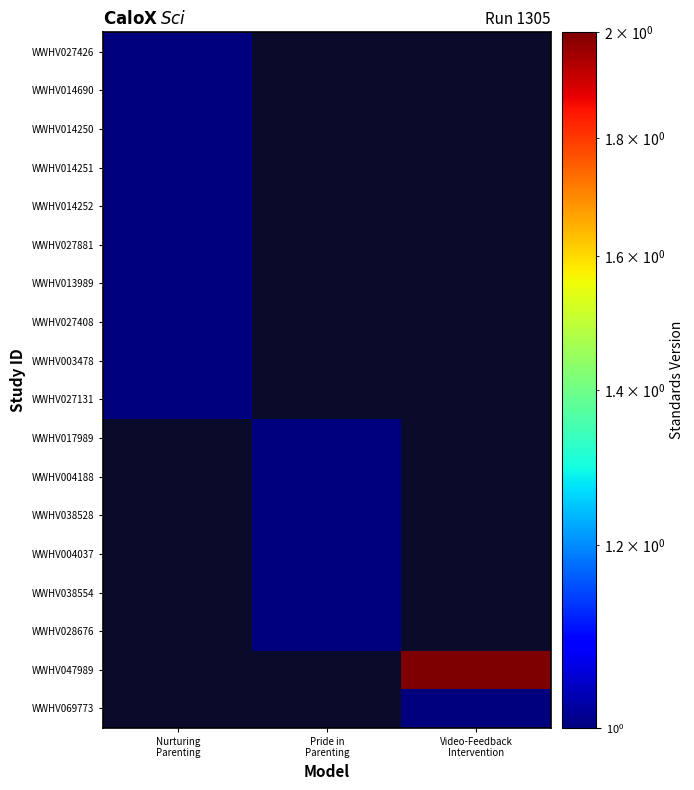

How many values in WWHV013989 are above zero?

1